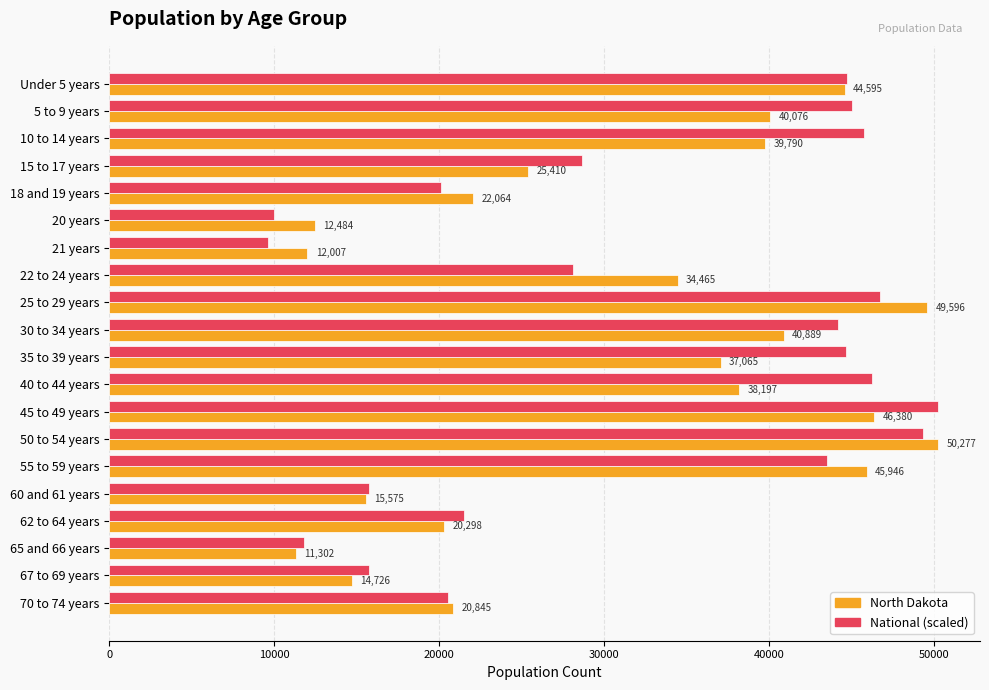

The value of National (scaled) at 65 and 66 years is 4200.4. True or false?

False